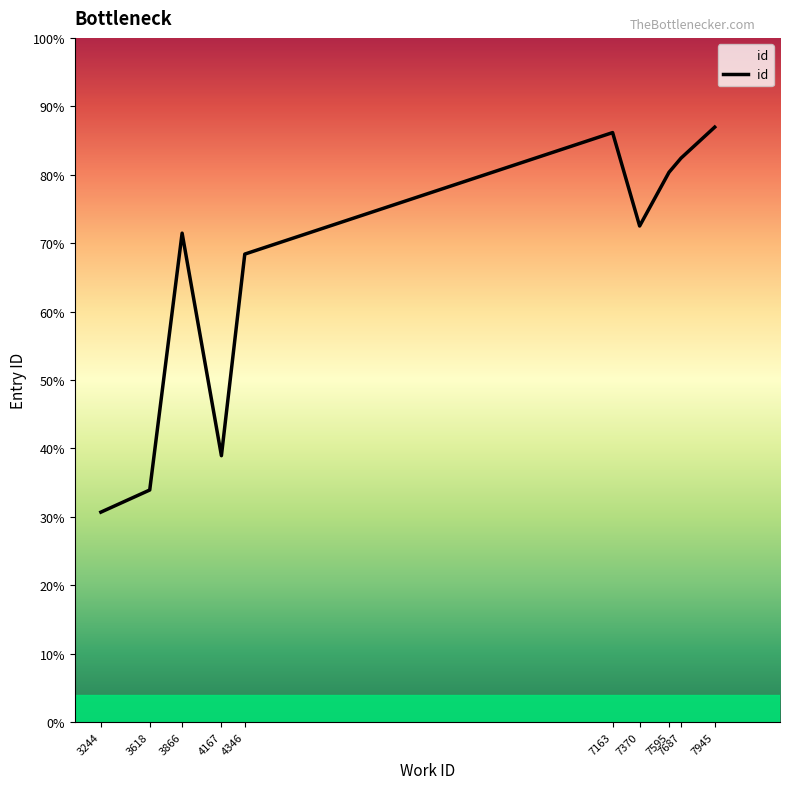

Does the chart have visible grid lines?

No